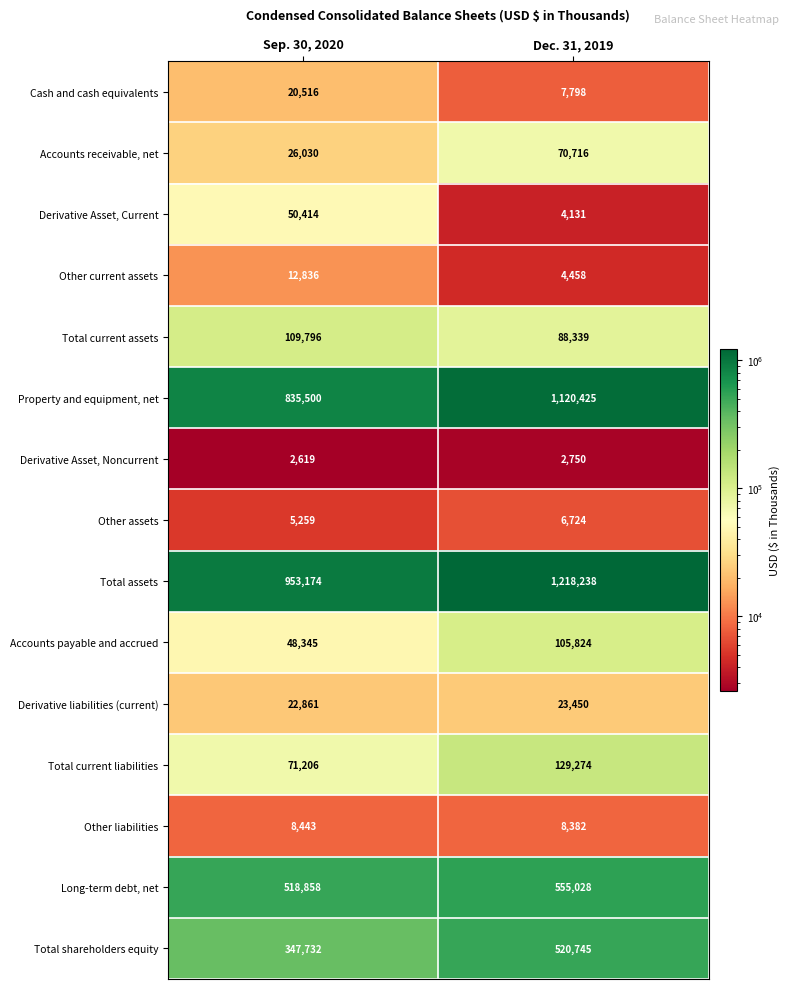

Reading right to left, list all the values displayed in this chart.

Cash and cash equivalents: 7798	20516
Accounts receivable, net: 70716	26030
Derivative Asset, Current: 4131	50414
Other current assets: 4458	12836
Total current assets: 88339	109796
Property and equipment, net: 1120425	835500
Derivative Asset, Noncurrent: 2750	2619
Other assets: 6724	5259
Total assets: 1218238	953174
Accounts payable and accrued: 105824	48345
Derivative liabilities (current): 23450	22861
Total current liabilities: 129274	71206
Other liabilities: 8382	8443
Long-term debt, net: 555028	518858
Total shareholders equity: 520745	347732